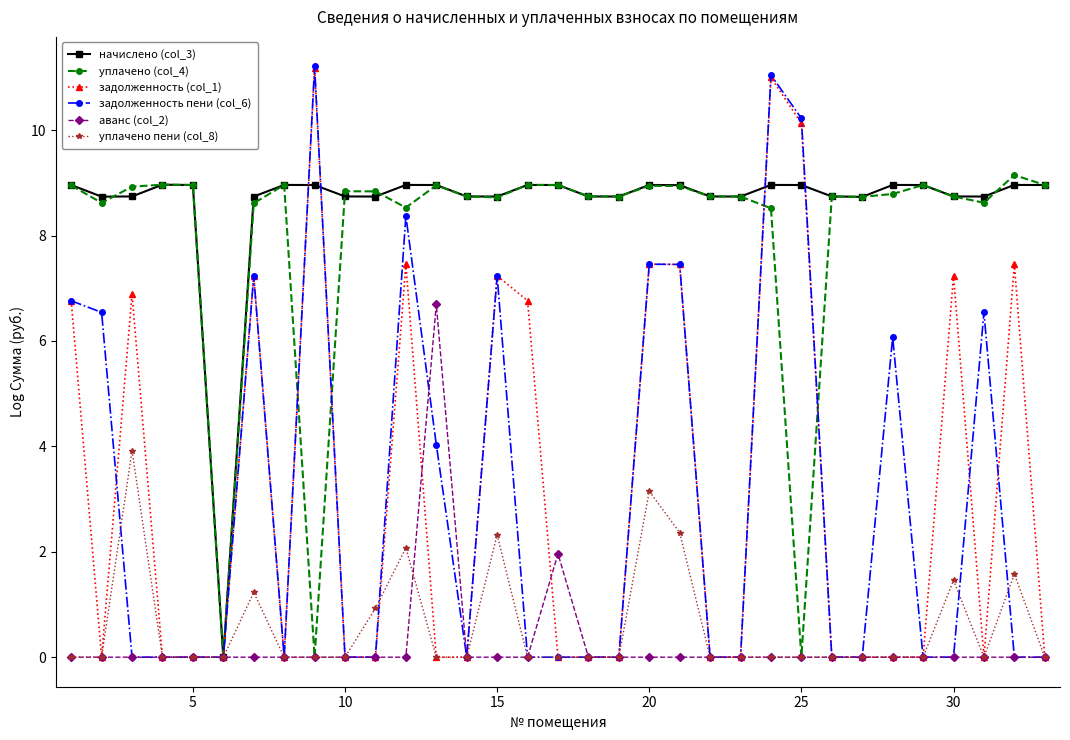

True or false: аванс (col_2) has more than 1 points higher than both neighbors.

True